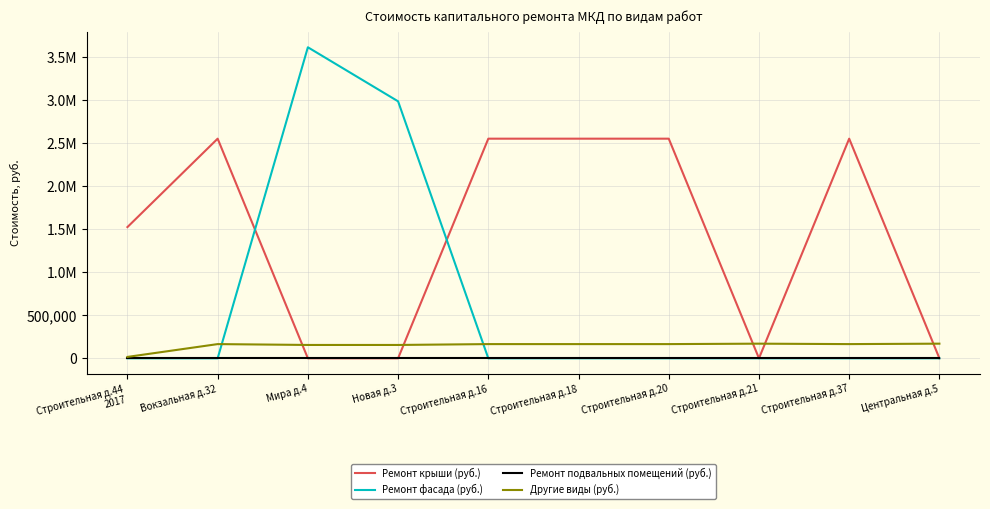

Rank the series at Строительная д.20 from highest to lowest value.

Ремонт крыши (руб.), Другие виды (руб.), Ремонт фасада (руб.), Ремонт подвальных помещений (руб.)